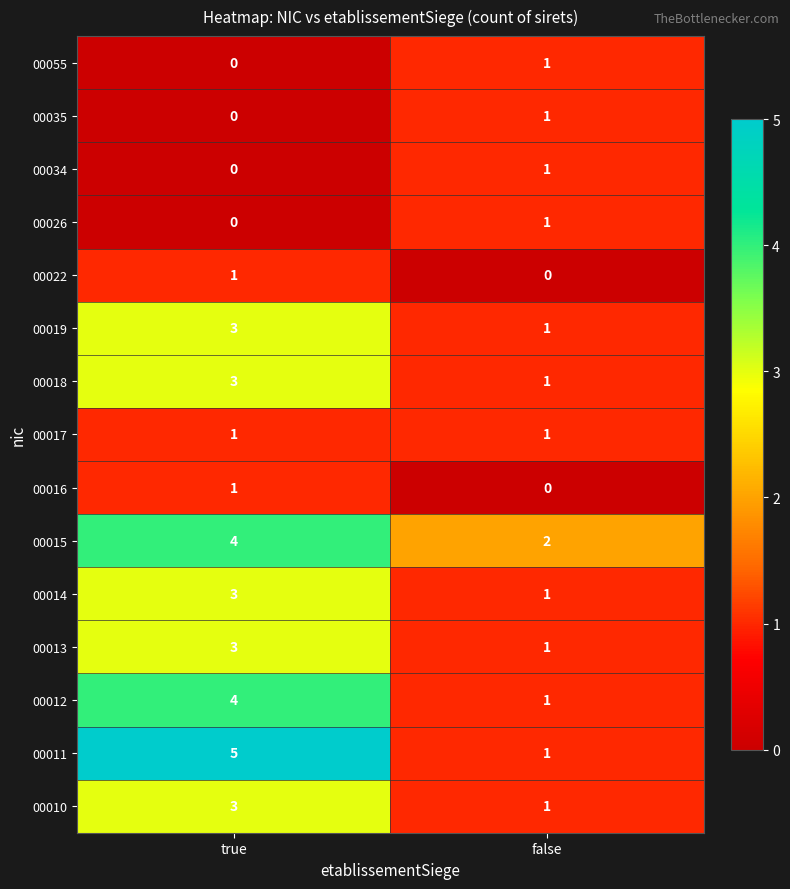

The value of 00010 at true is 4. True or false?

False